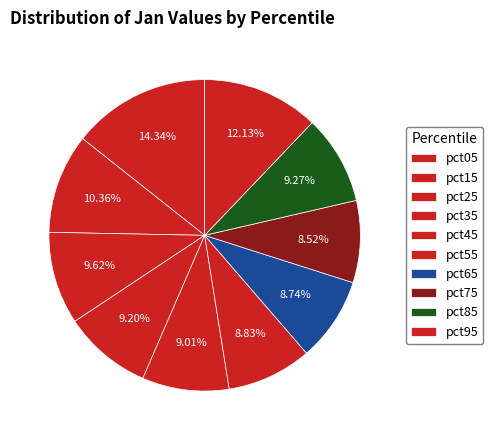

Is it true that pct05 is 14% of the pie?

True